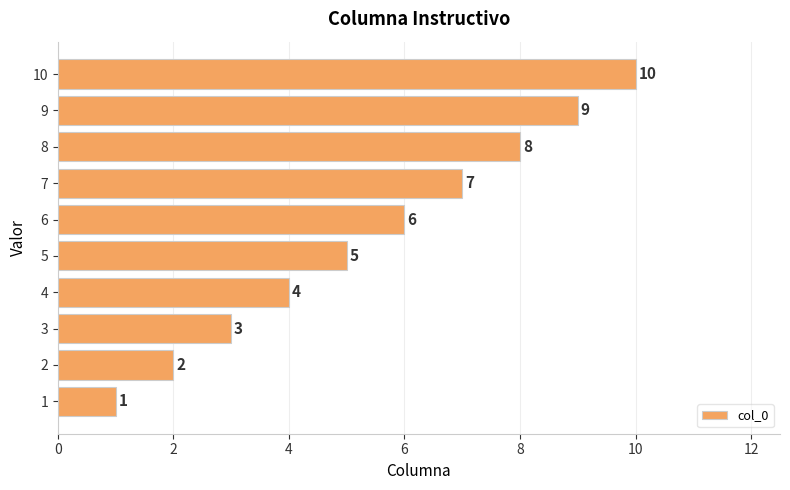

What is the sum of all values?

55